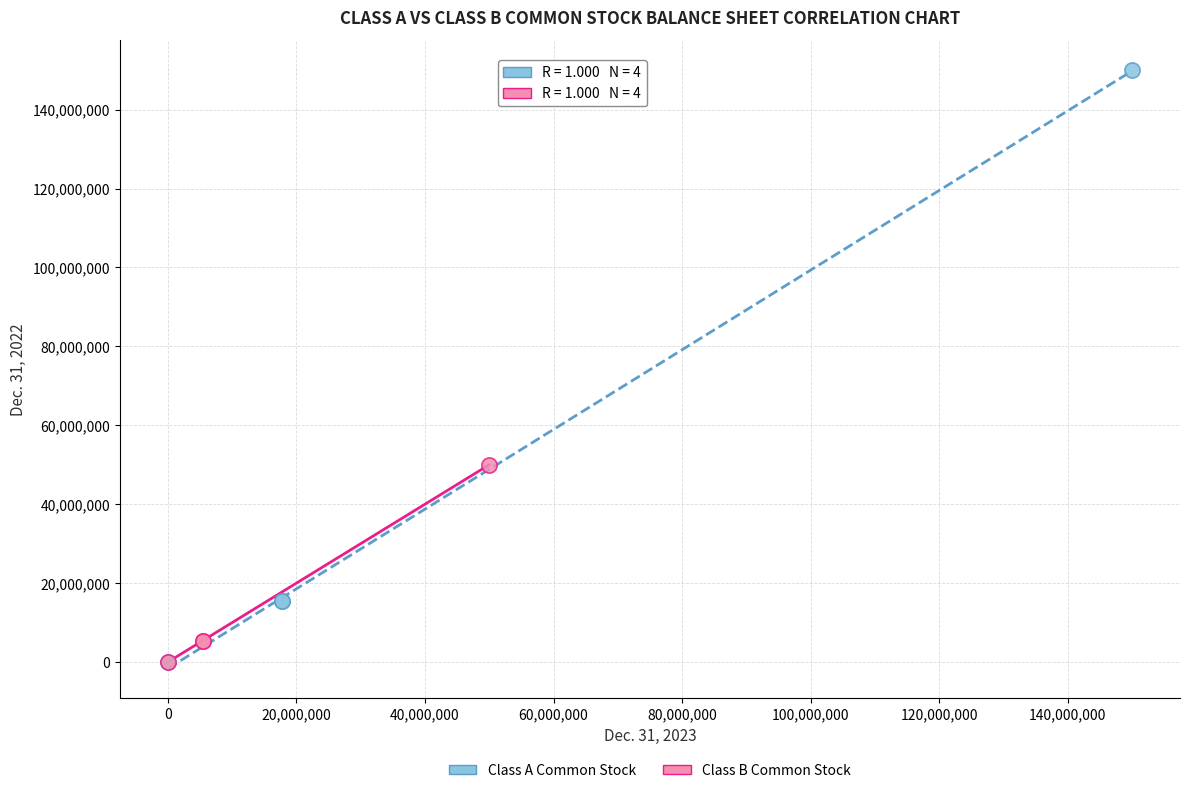

Which series reaches the maximum Y coordinate?

Class A Common Stock